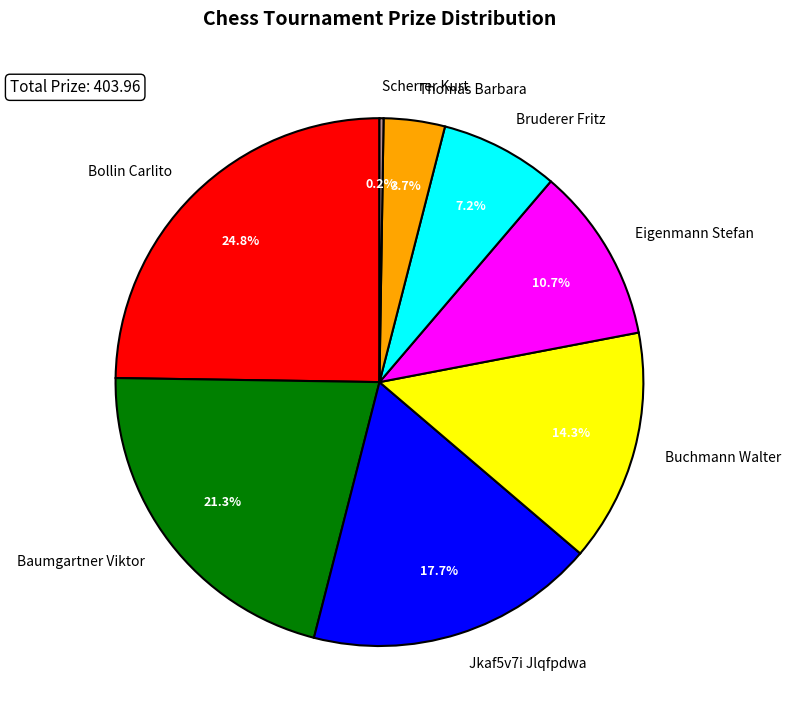

To the nearest percent, what is the average slice percentage?

12%